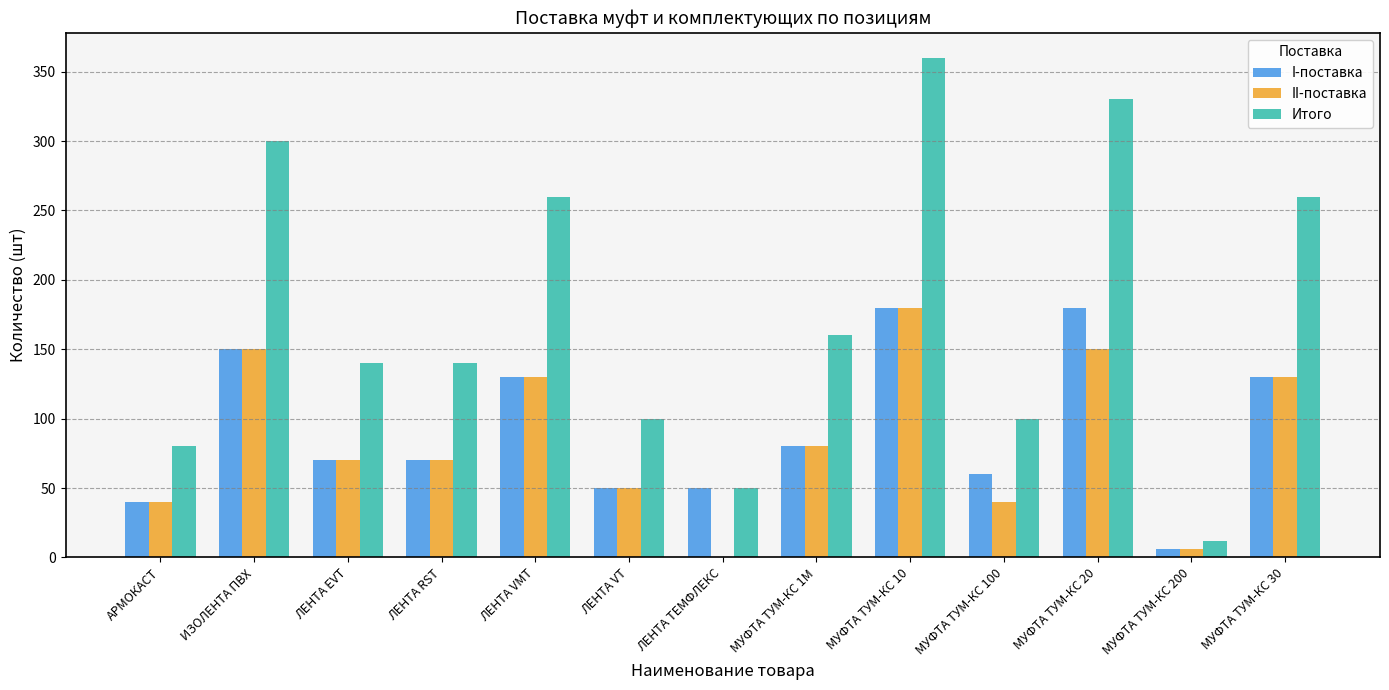

What is the sum of the Итого values at ИЗОЛЕНТА ПВХ and ЛЕНТА EVT?

440